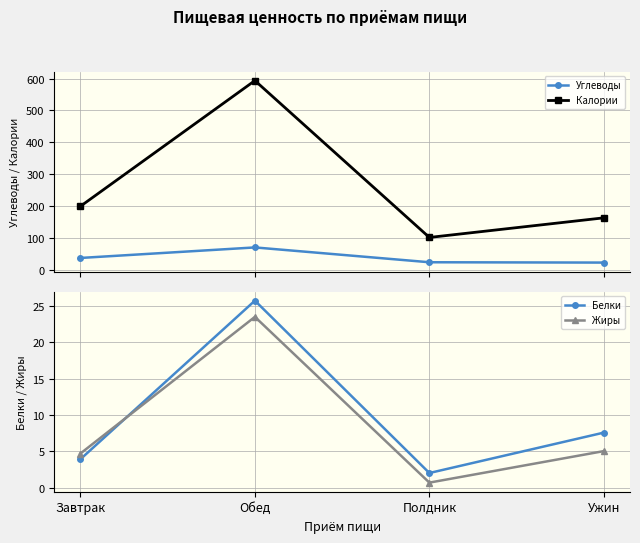

At which category is the sum across all series the highest?

Обед